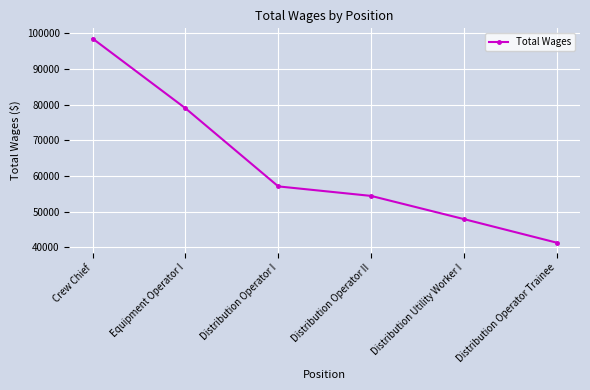

Rank the categories by value from lowest to highest.

Distribution Operator Trainee, Distribution Utility Worker I, Distribution Operator II, Distribution Operator I, Equipment Operator I, Crew Chief